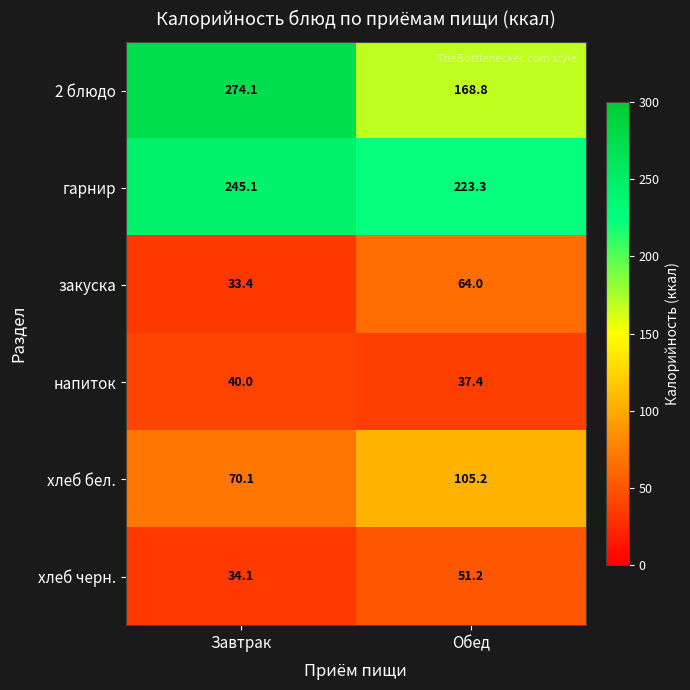

At which label does хлеб черн. first exceed 51?

Обед